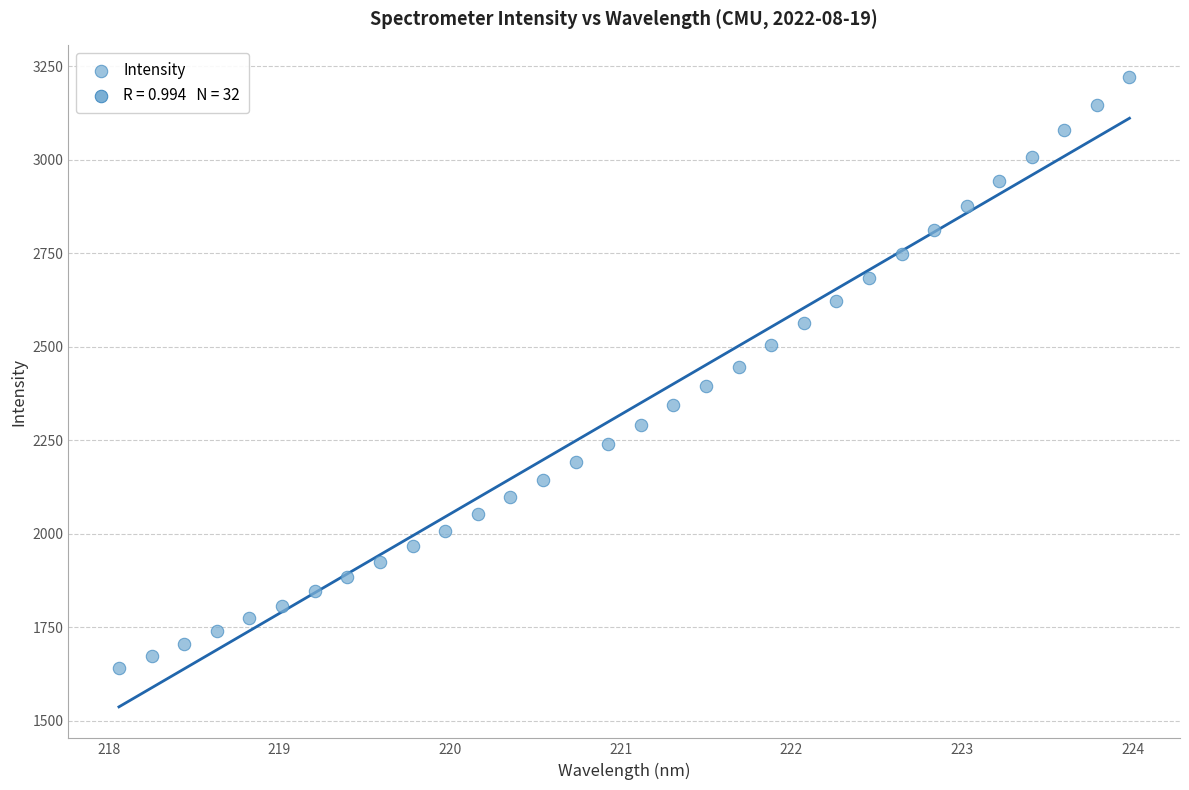

What is the range of X values (max minus min)?

5.9